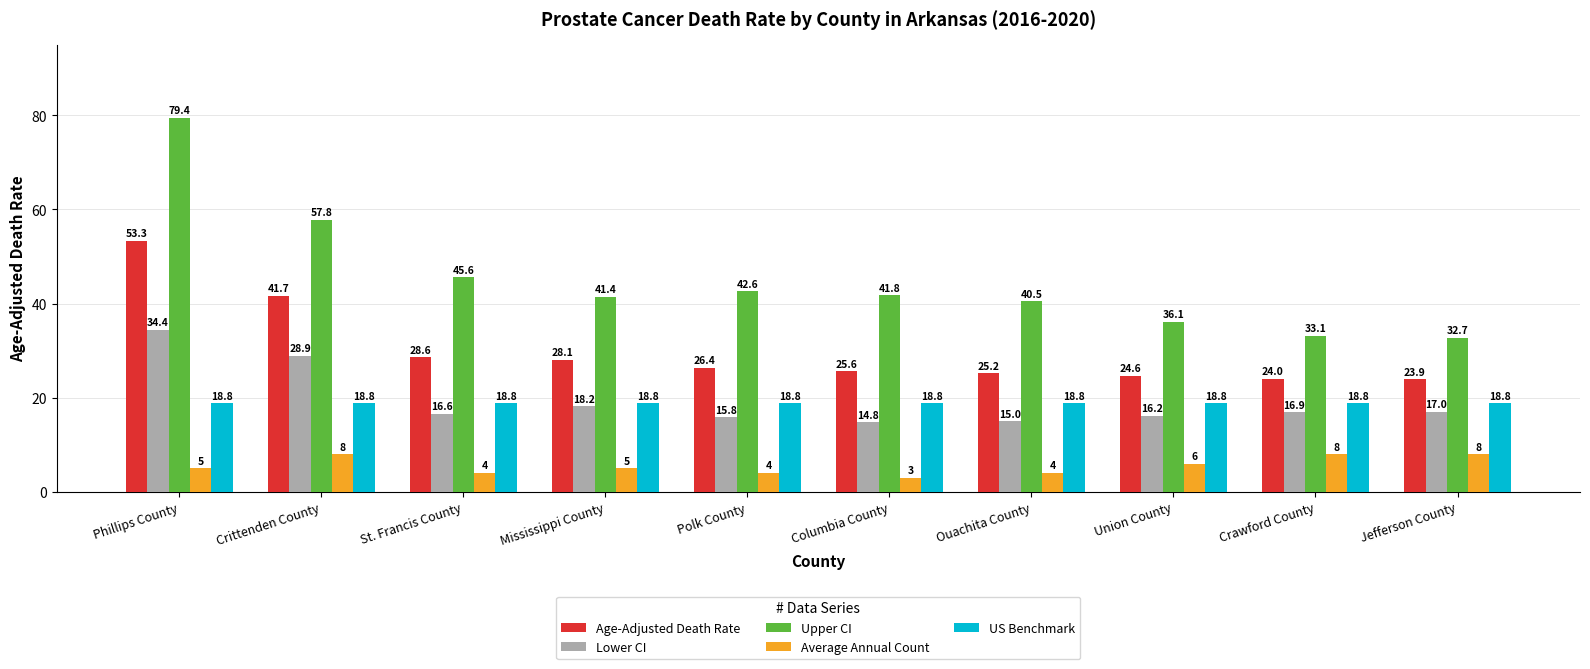

The US Benchmark series shows 18.8 at Crittenden County. True or false?

True